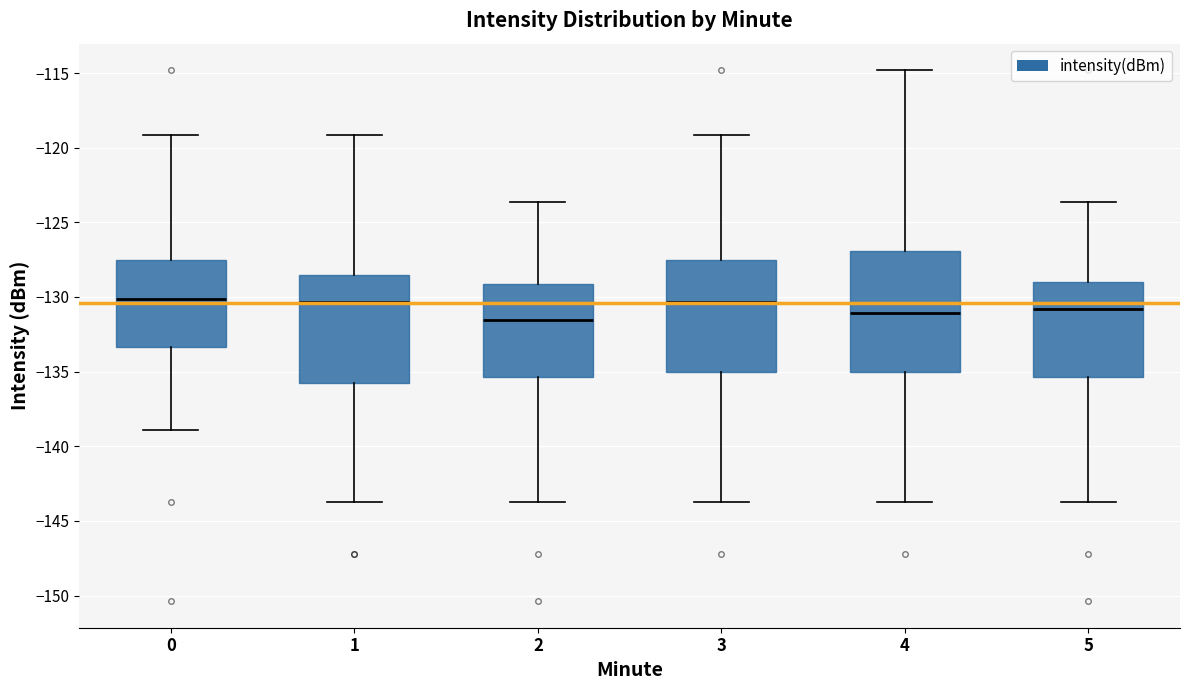

Reading left to right, read every box against the y-axis: the position of its median line, the range the box covers, and the ends of its whiskers. The values are not printed on the chart, so give them approximately, as read against the axis.

0: median -130.0, box -133.5 to -127.5, whiskers -139.0 to -119.0
1: median -130.5, box -136.0 to -128.5, whiskers -144.0 to -119.0
2: median -131.5, box -135.5 to -129.0, whiskers -144.0 to -123.5
3: median -130.5, box -135.0 to -127.5, whiskers -144.0 to -119.0
4: median -131.0, box -135.0 to -127.0, whiskers -144.0 to -115.0
5: median -131.0, box -135.5 to -129.0, whiskers -144.0 to -123.5